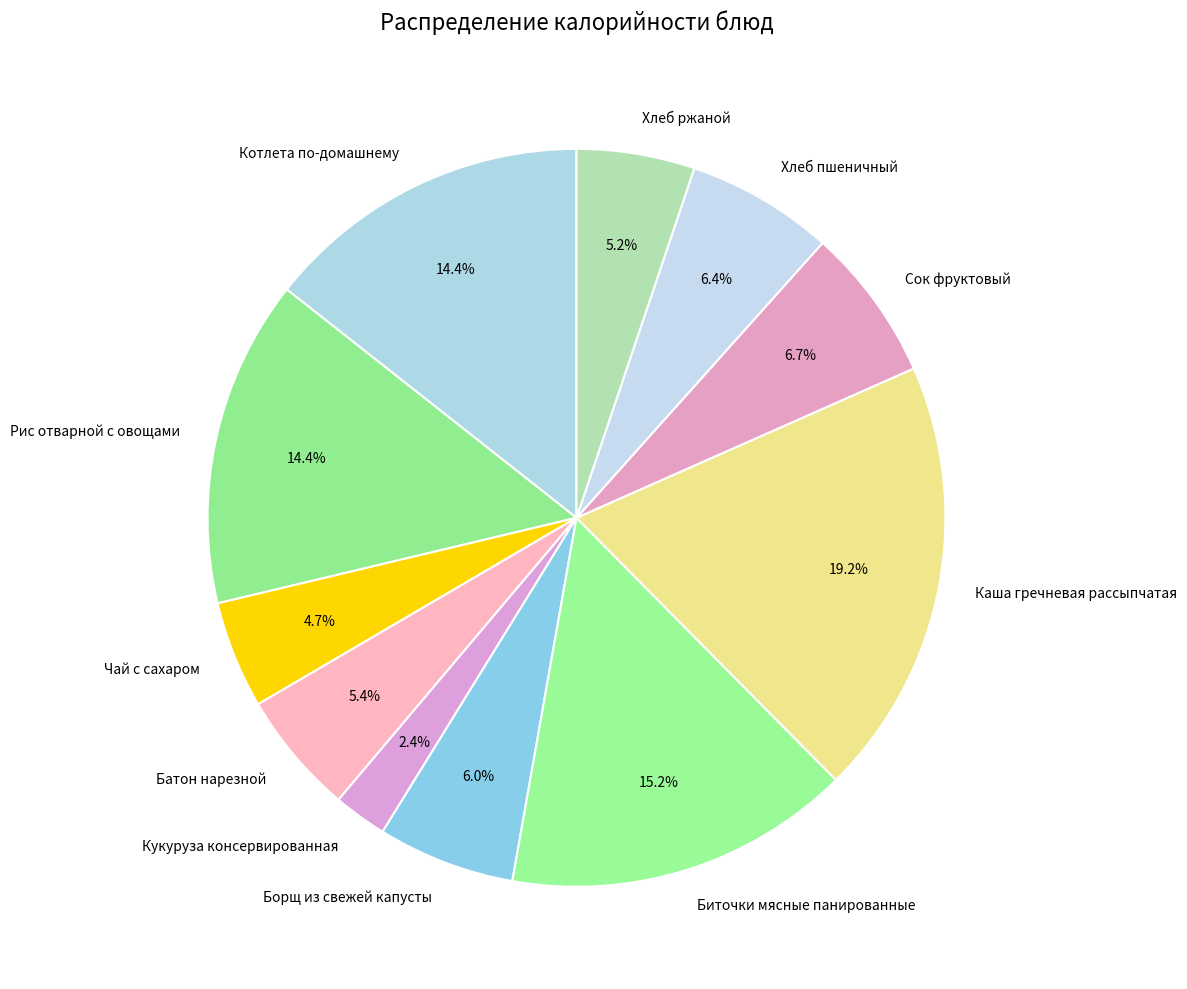

Combined, do Чай с сахаром and Батон нарезной account for over 50%?

No